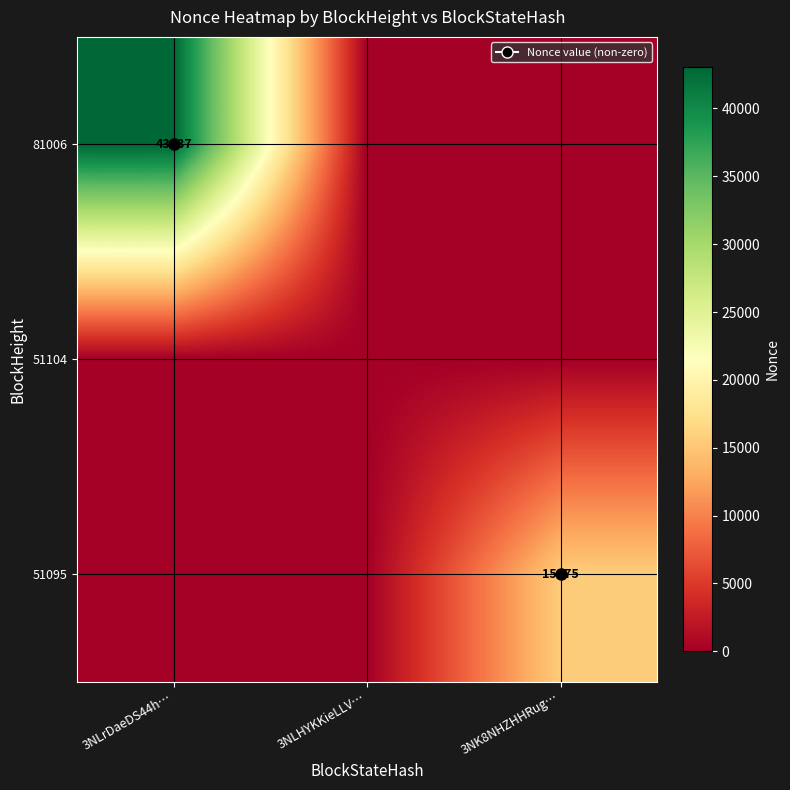

Is it true that 81006 equals 14268 at 3NK8NHZHHRug…?

False